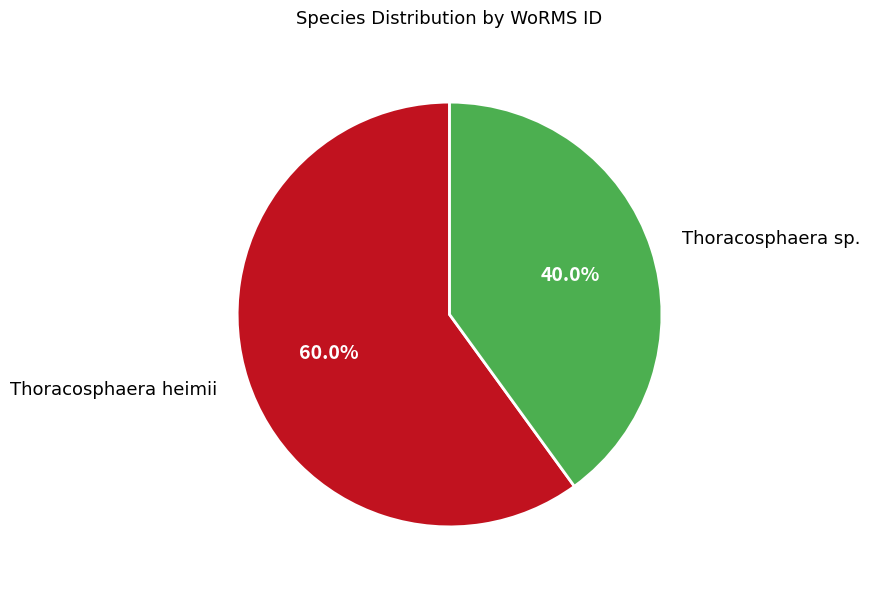

Does any single category account for the majority?

Yes